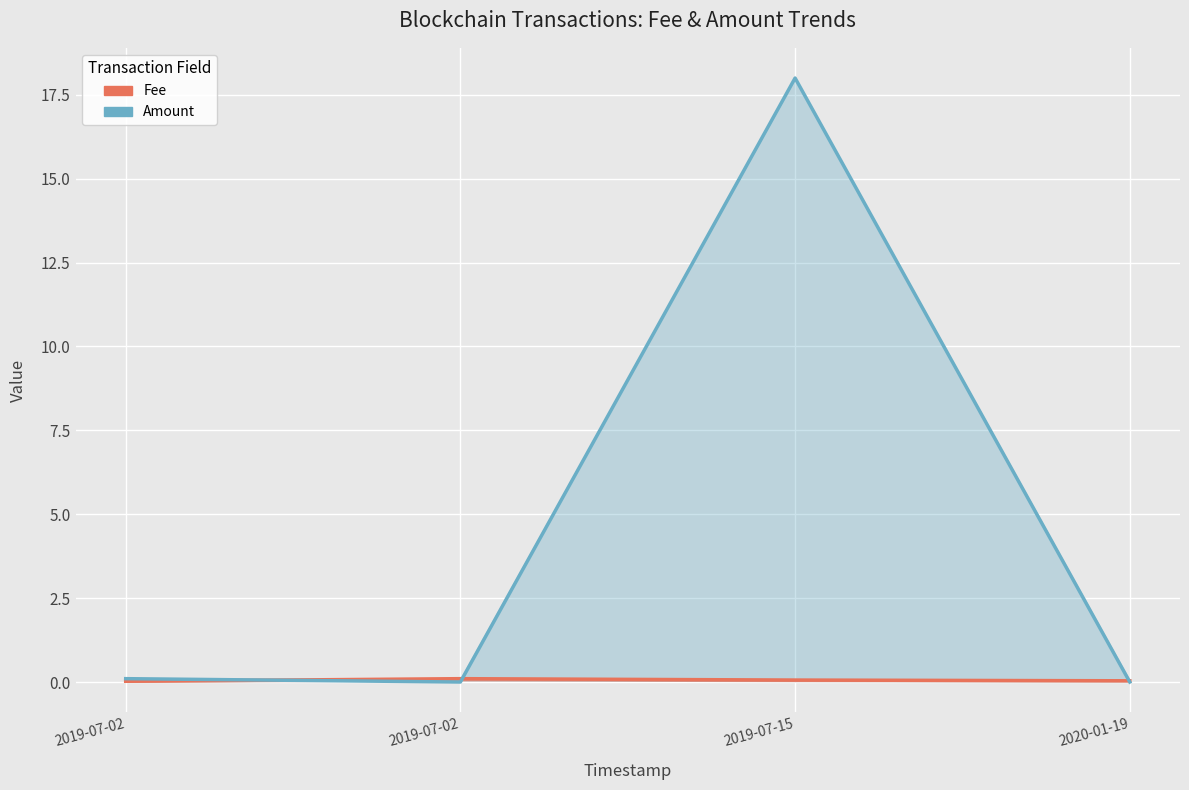

True or false: Fee has more than 2 interior local peaks.

False